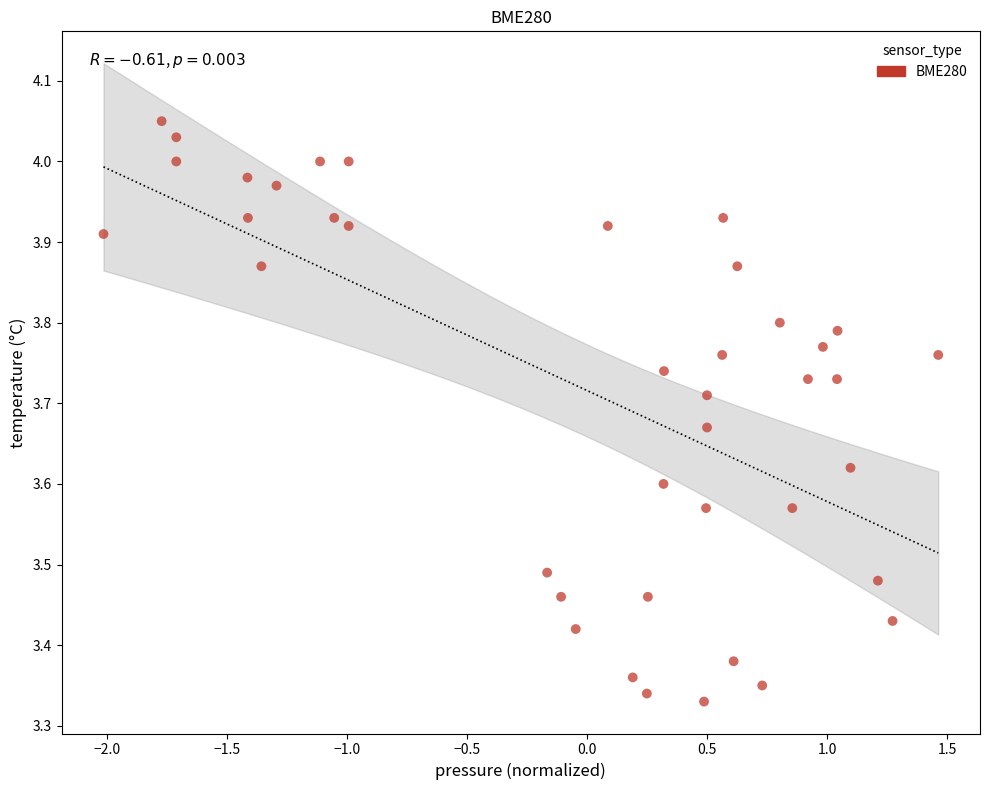

What is the range of Y values (max minus min)?

0.7